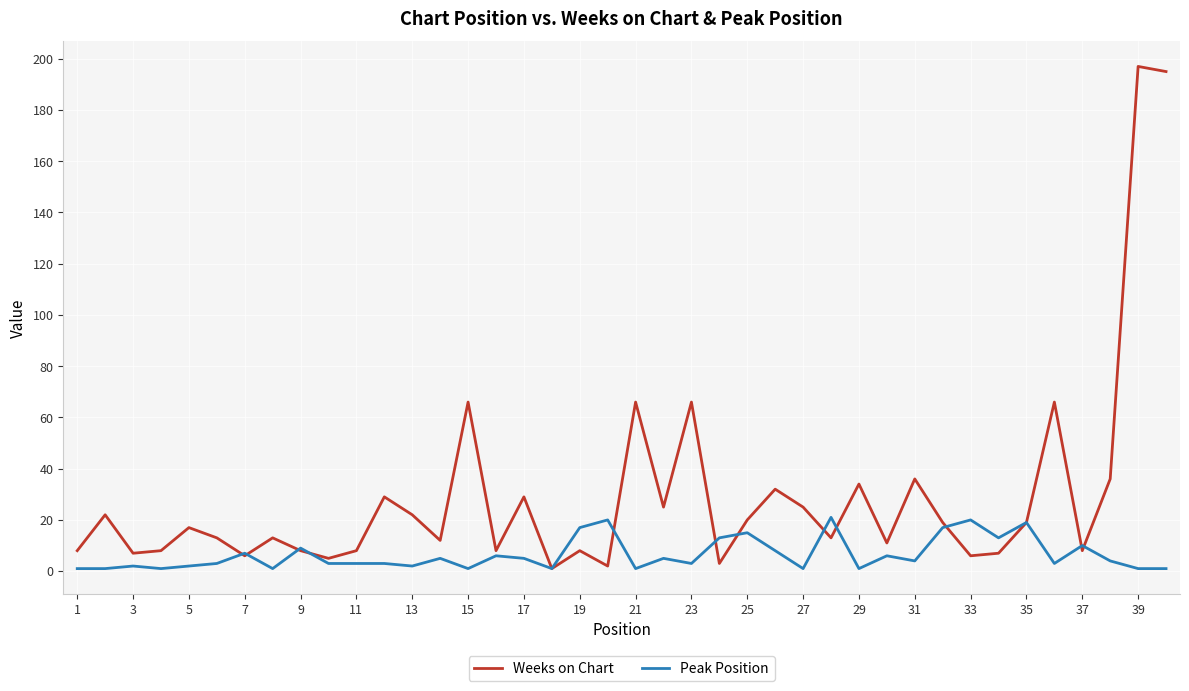

Which series has the largest range (max minus min)?

Weeks on Chart